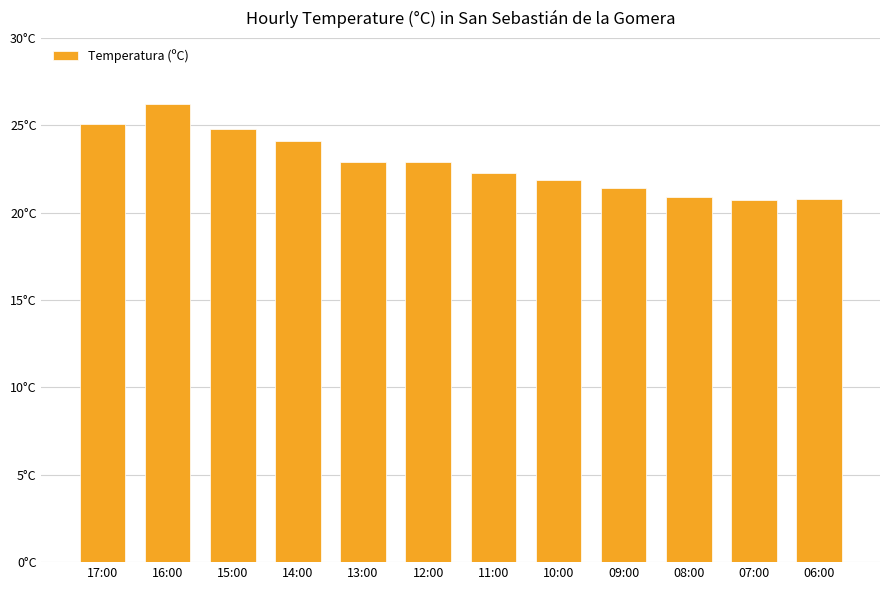

Is it true that the value at 15:00 is 24.8?

True